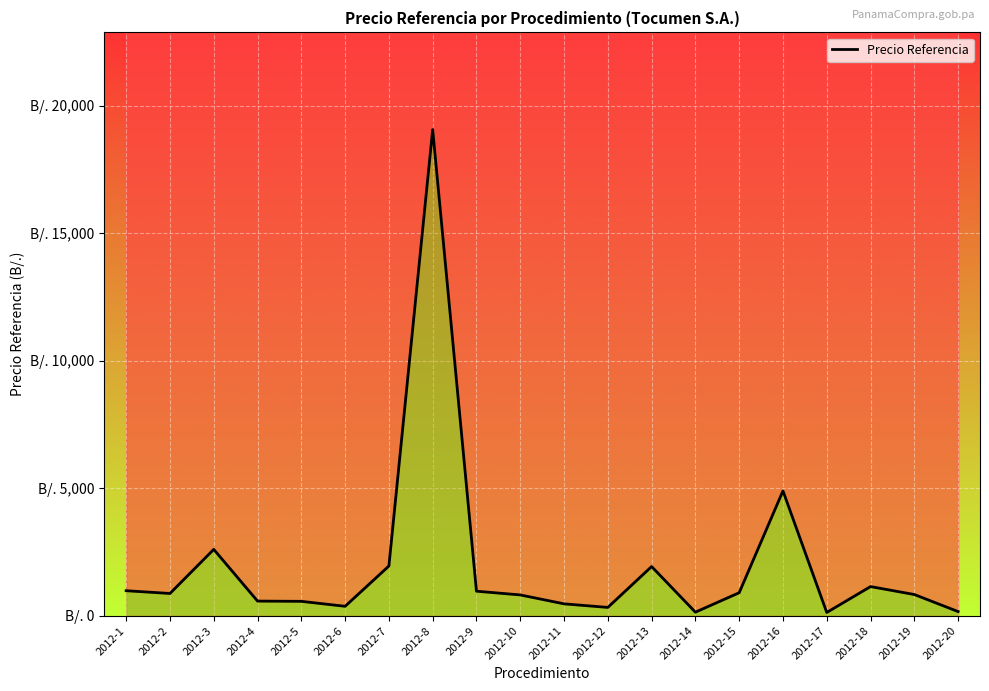

Count the number of values greater than 870.

10